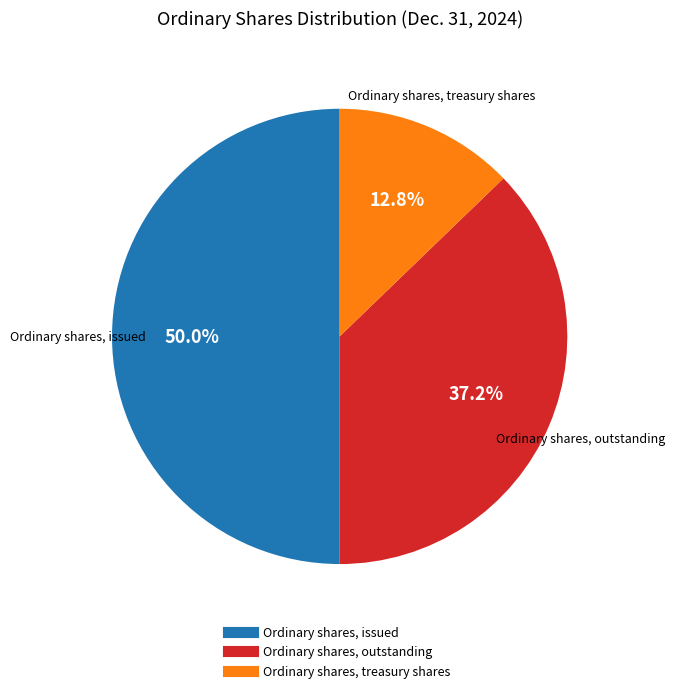

True or false: Ordinary shares, treasury shares accounts for 13% of the total.

True